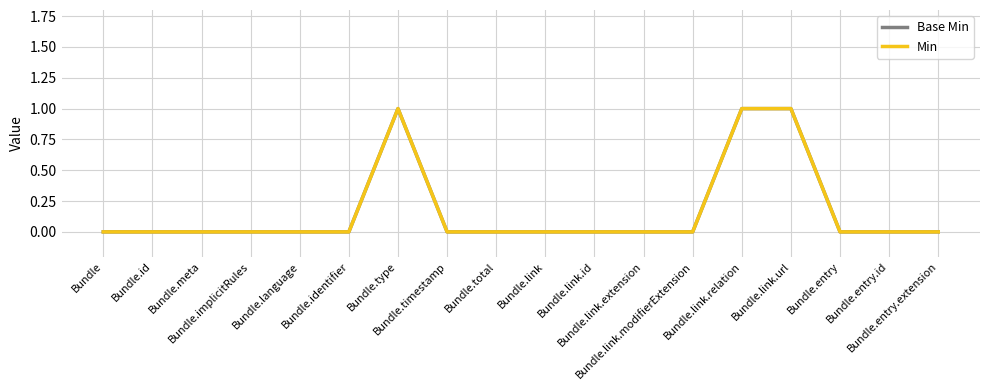

Is this an area chart (filled region under the line)?

No